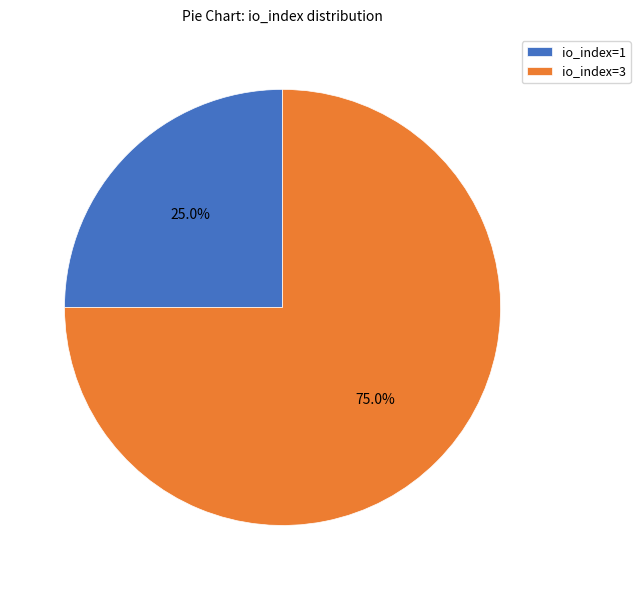

What is the total percentage of io_index=3 and io_index=1?

100.0%